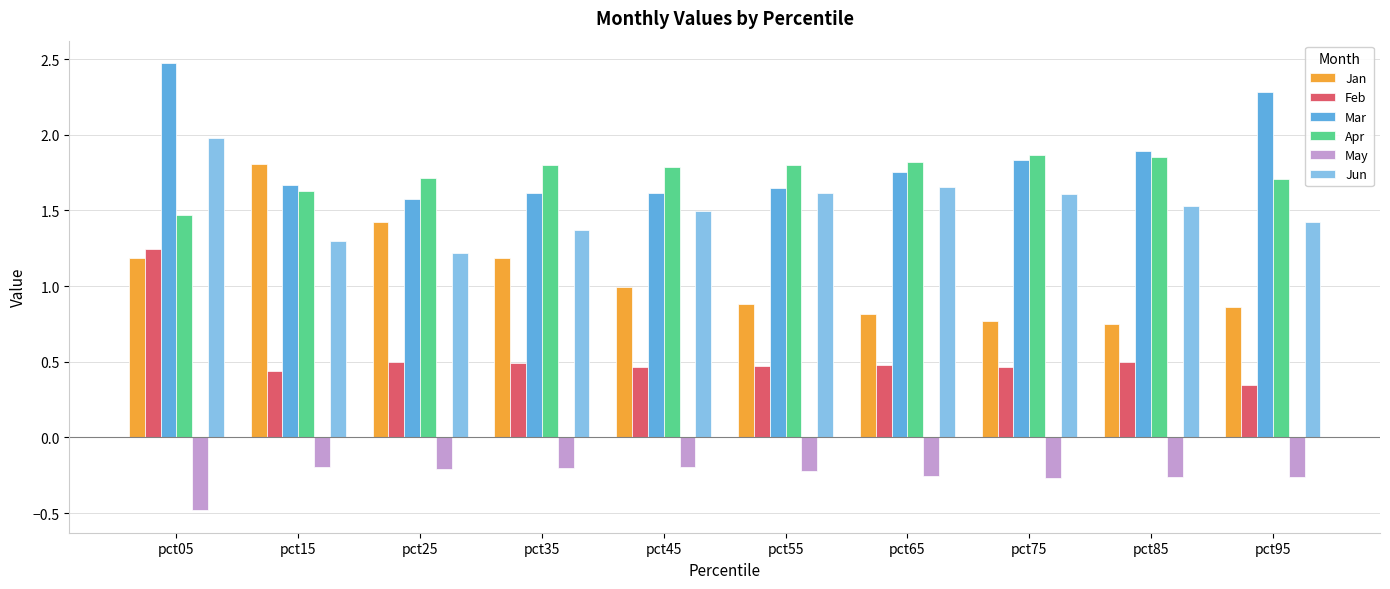

At how many categories does at least one series exceed 0?

10